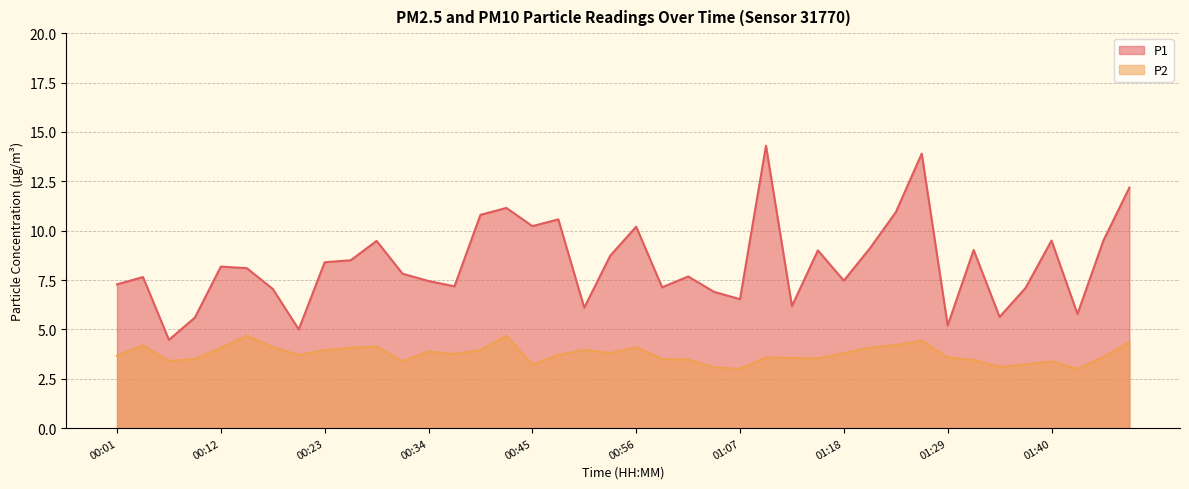

Rank the series by their average value, from lowest to highest.

P2, P1